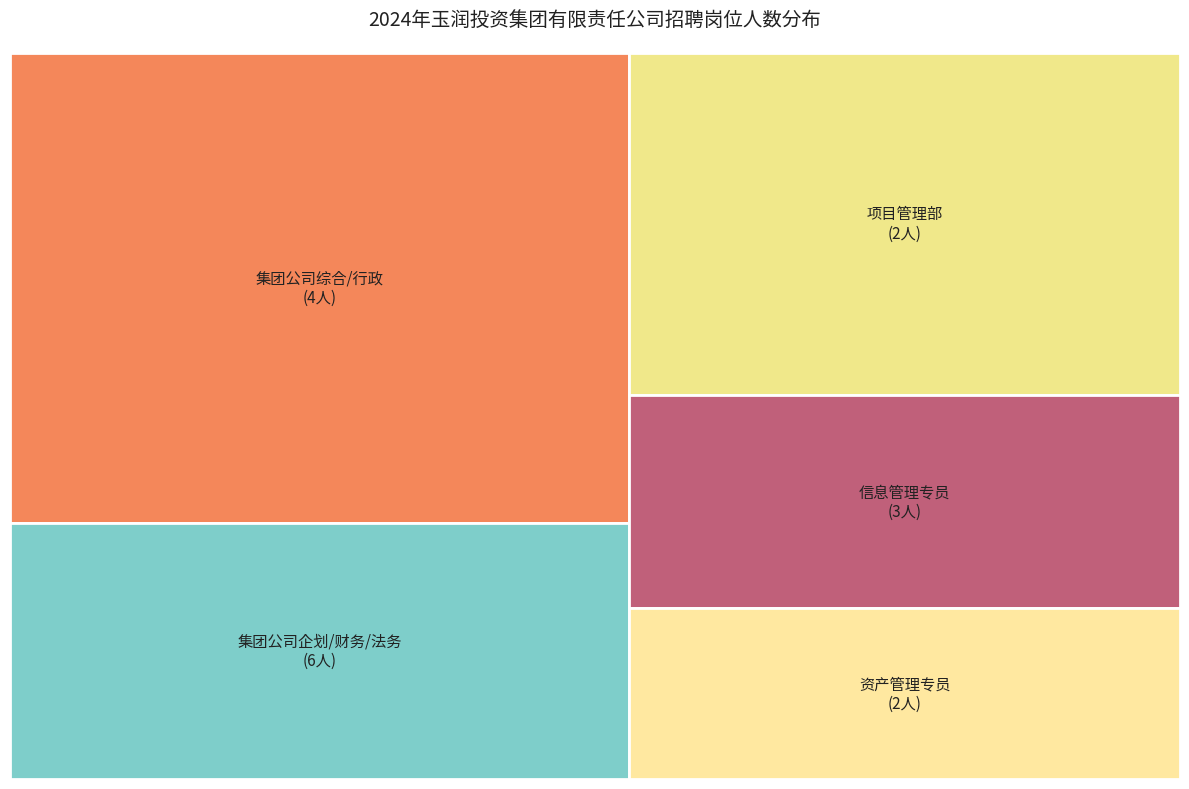

Is 综合管理部文员 the majority of the pie?

No